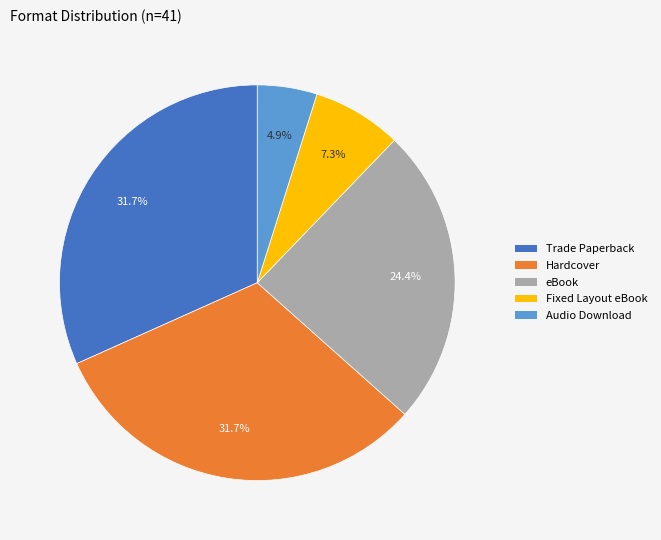

Is there a majority slice in this chart?

No